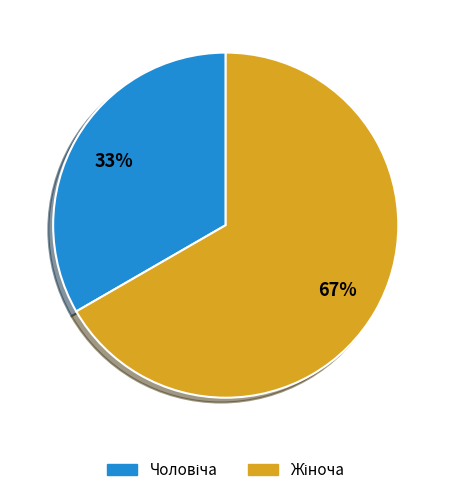

To the nearest percent, what is the average slice percentage?

50%